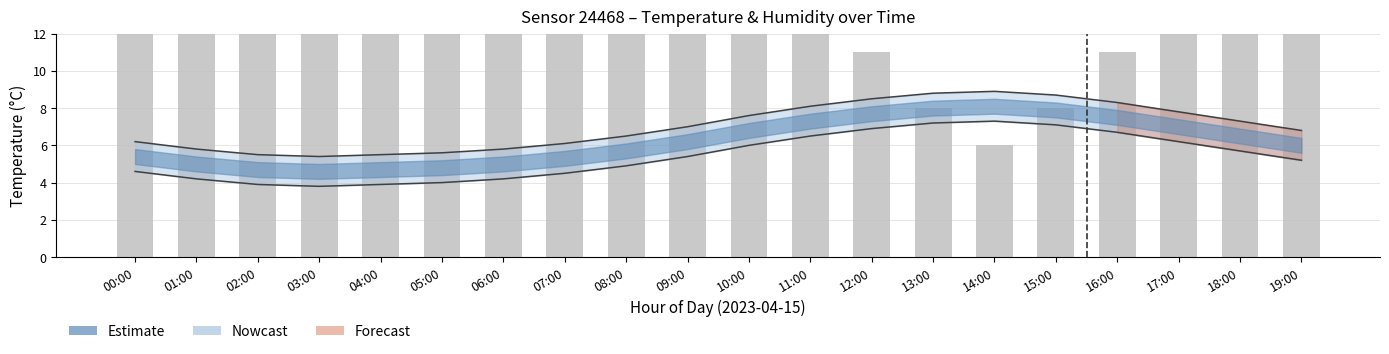

True or false: the data shows 19.2 at 05:00.

False